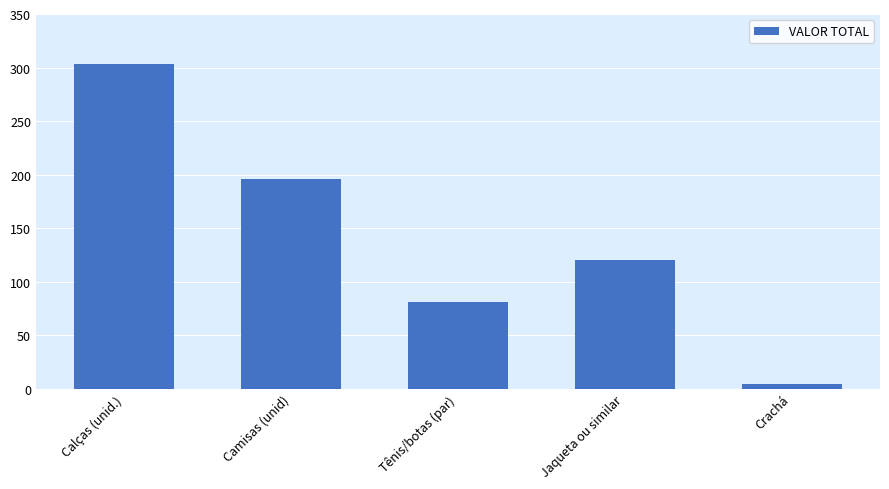

What is the average value?

140.8